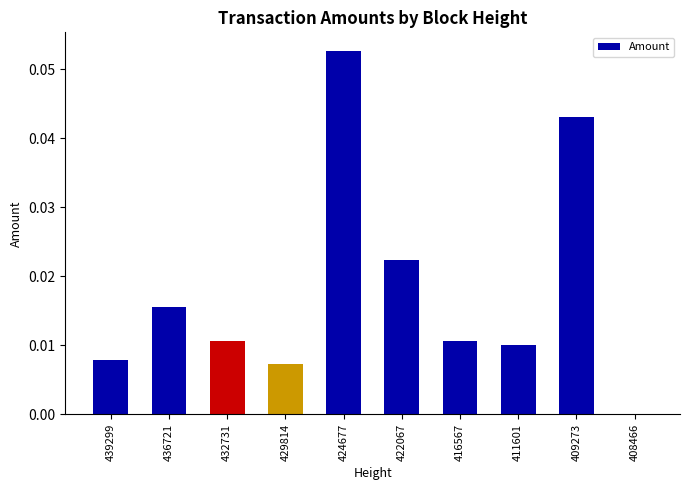

The value at 429814 is 0.0. True or false?

True